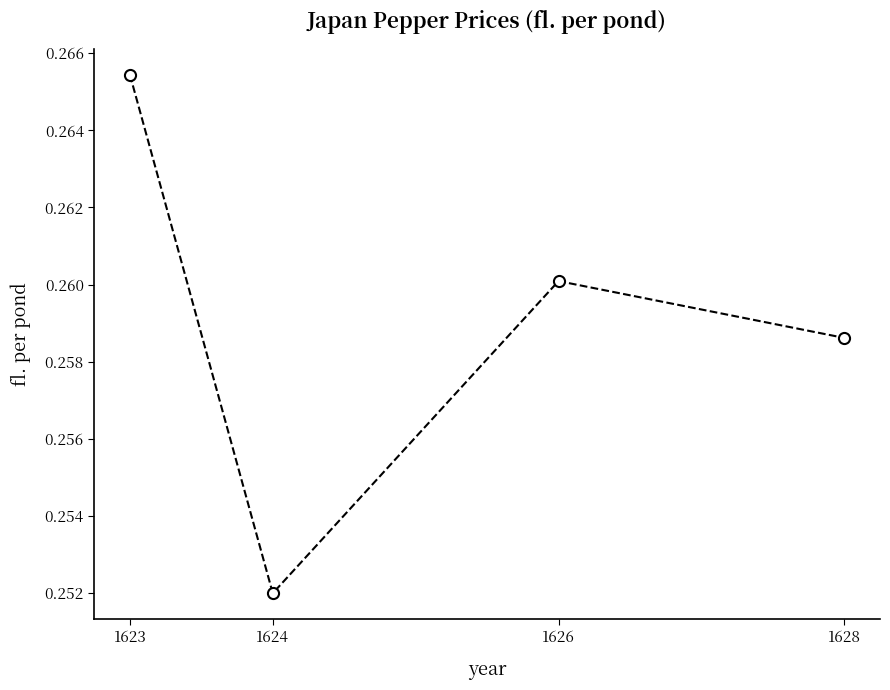

Where is the data nearest to the value 0?

1624